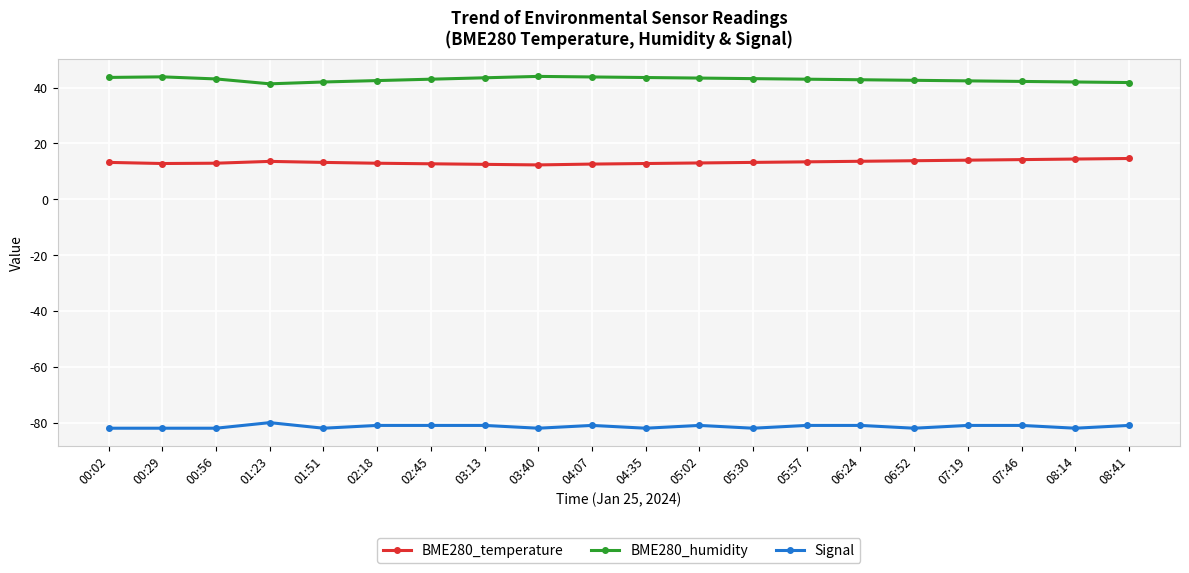

What is the sum of the BME280_temperature values at 01:51 and 04:35?

26.0